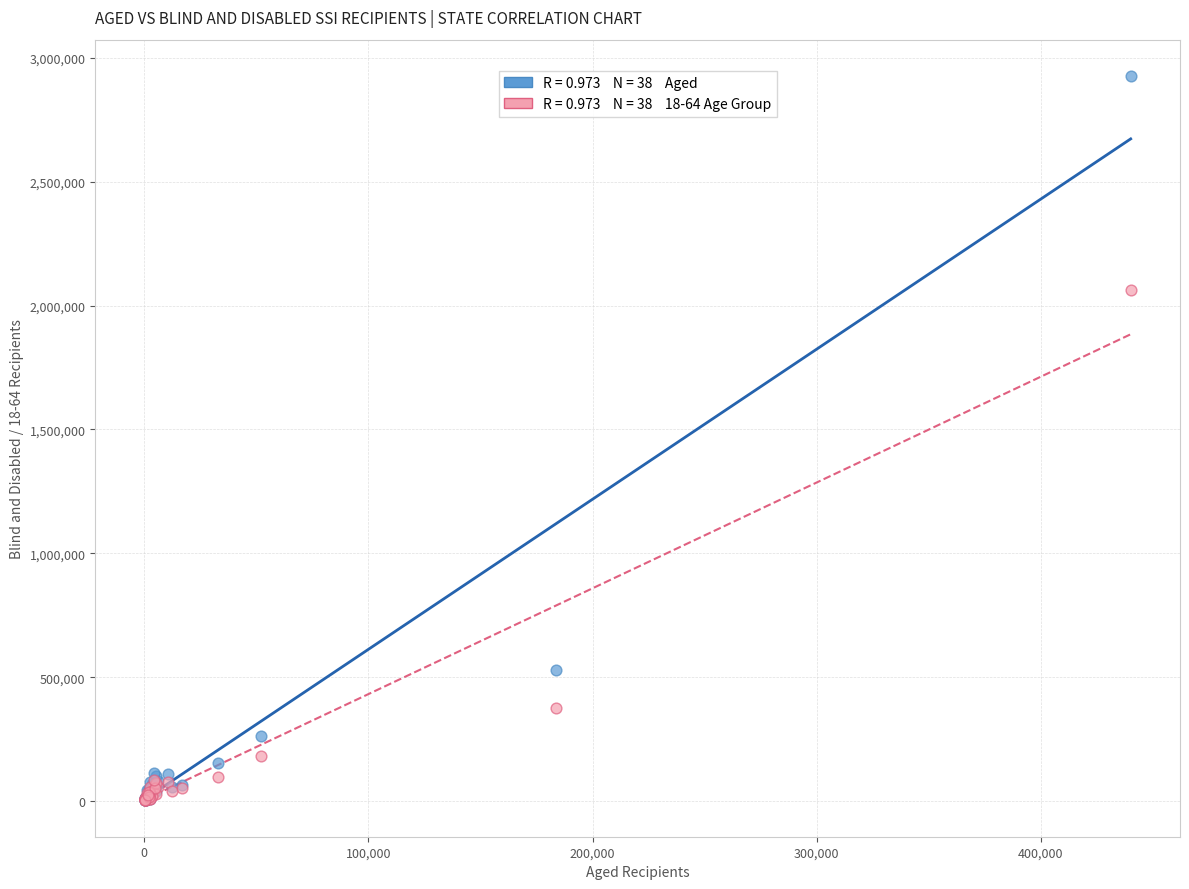

Across all series, what Y value is closest to 1464518?

2063315